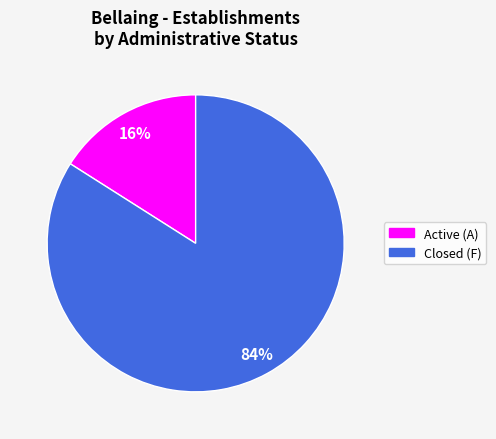

Does any single category account for the majority?

Yes